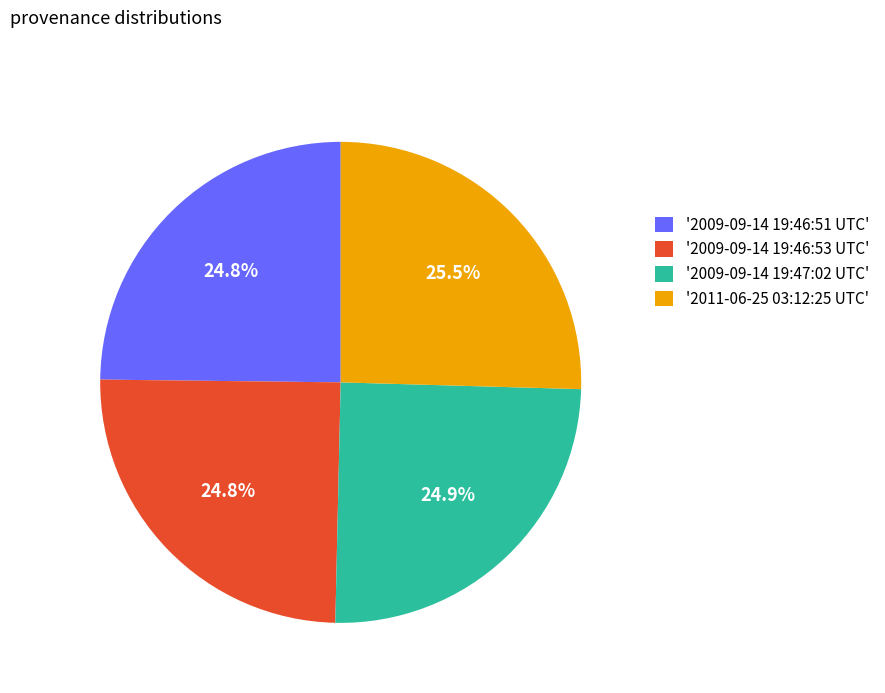

What is the largest slice in the pie chart?

'2011-06-25 03:12:25 UTC'